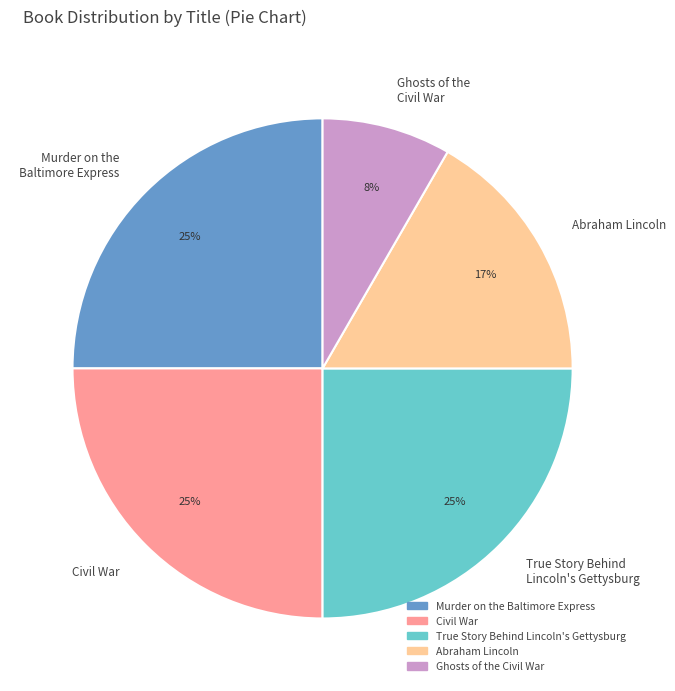

To the nearest percent, what is the average slice percentage?

20%